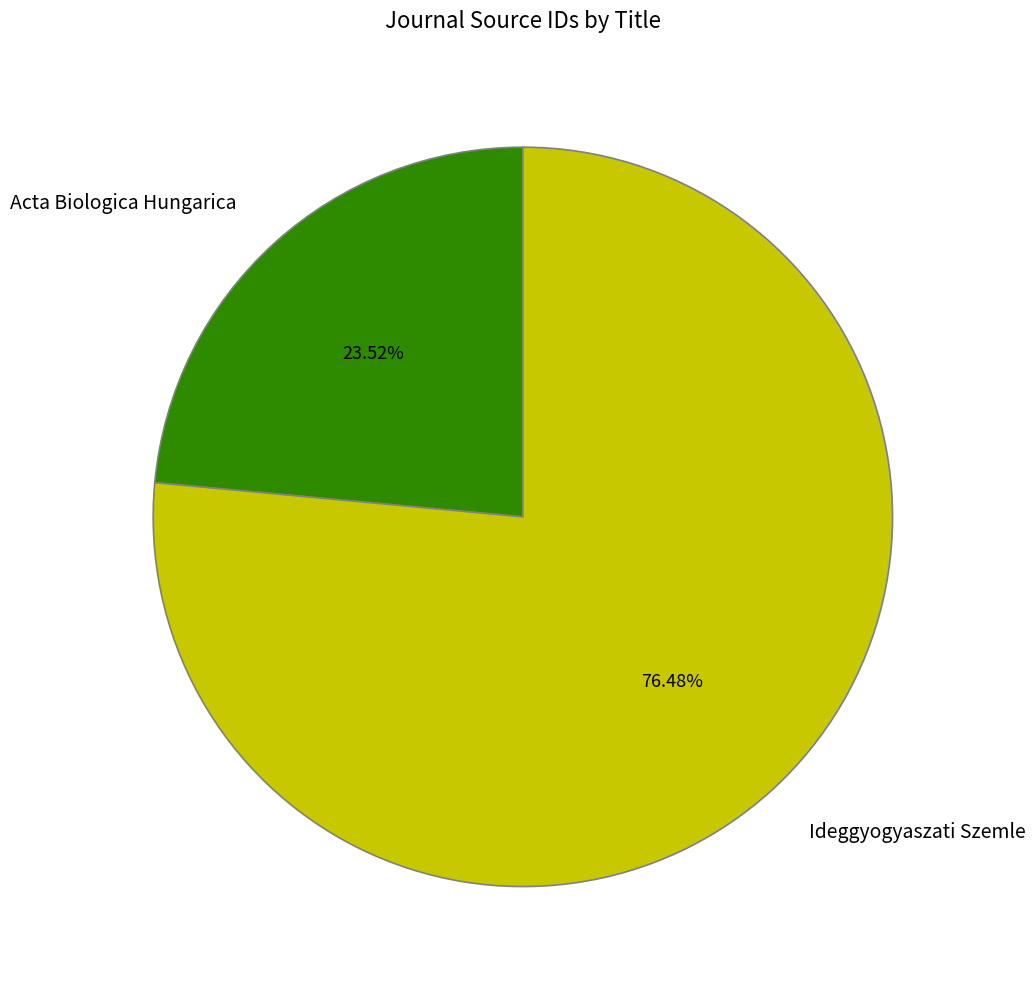

Which slice is the smallest?

Acta Biologica Hungarica